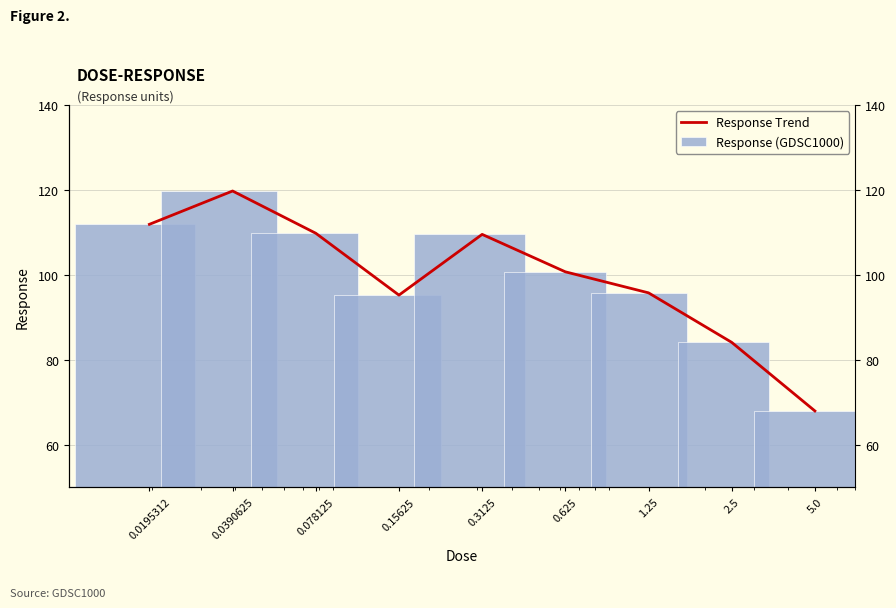

Rank the series by their maximum value, from highest to lowest.

Response Trend, Response (GDSC1000)